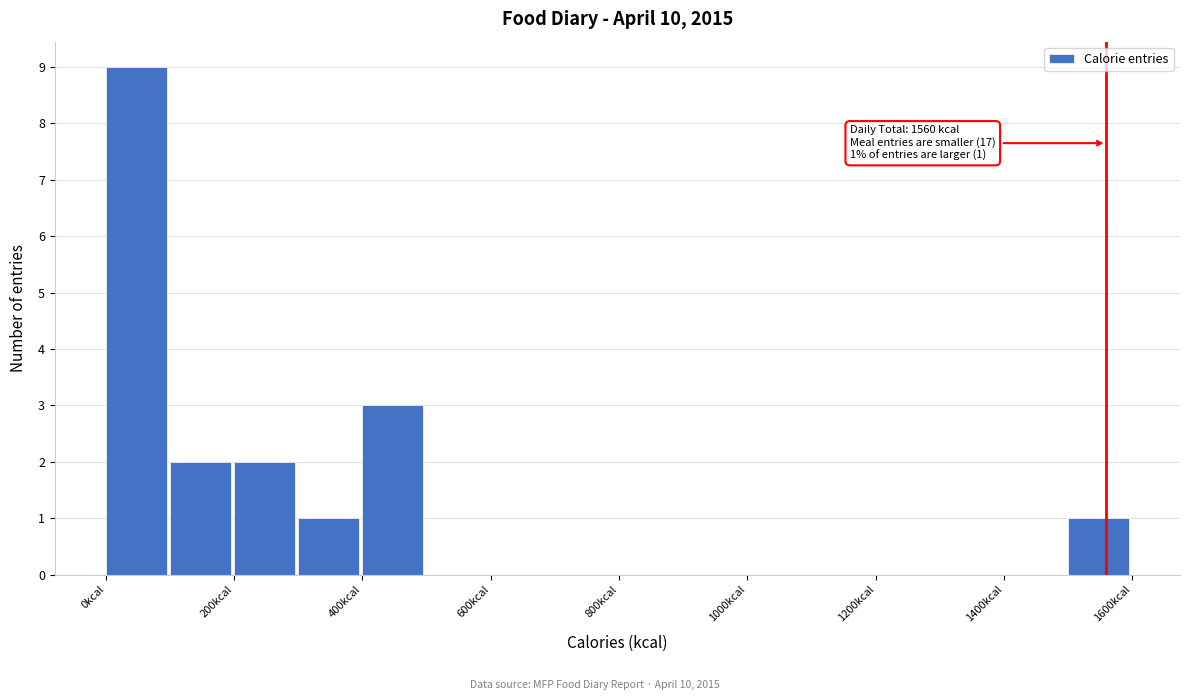

Which range on the x-axis has the tallest bar?

0 to 100